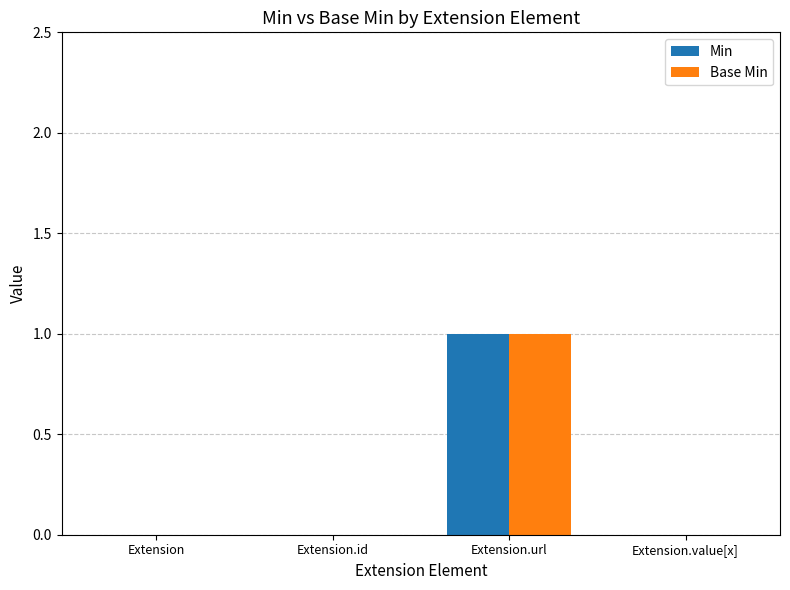

The Min series shows 1 at Extension.value[x]. True or false?

False